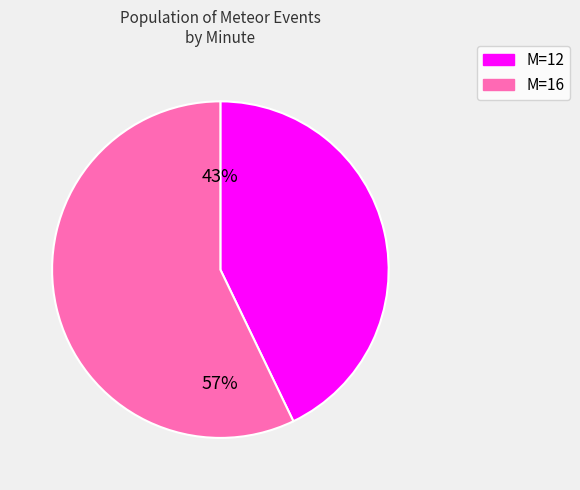

Does any single category account for the majority?

Yes